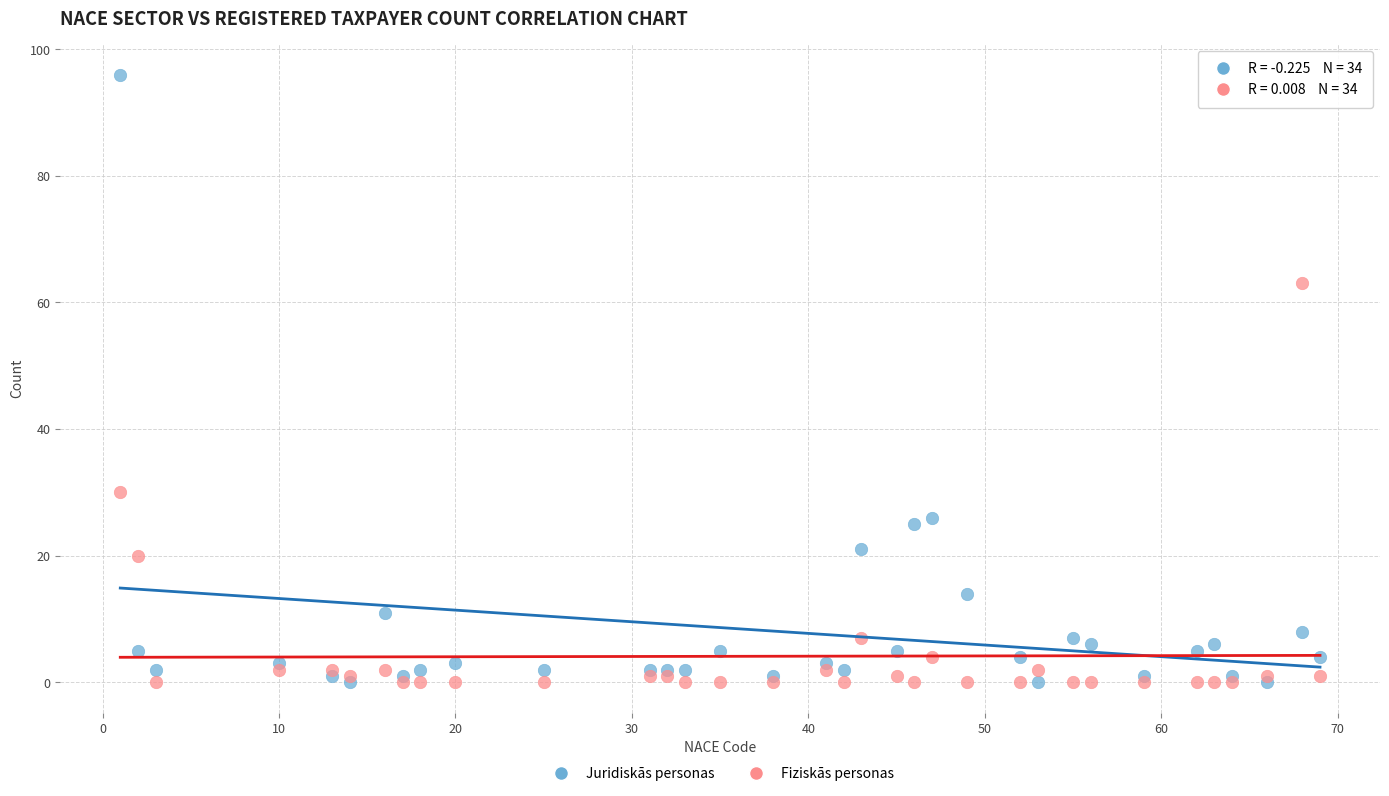

Which series has the widest spread of Y values?

Juridiskās personas